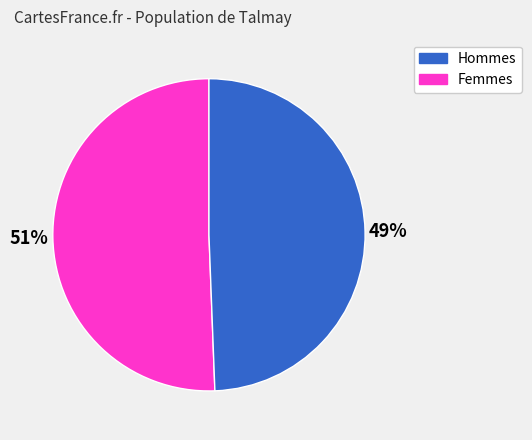

To the nearest percent, what is the average slice percentage?

50%